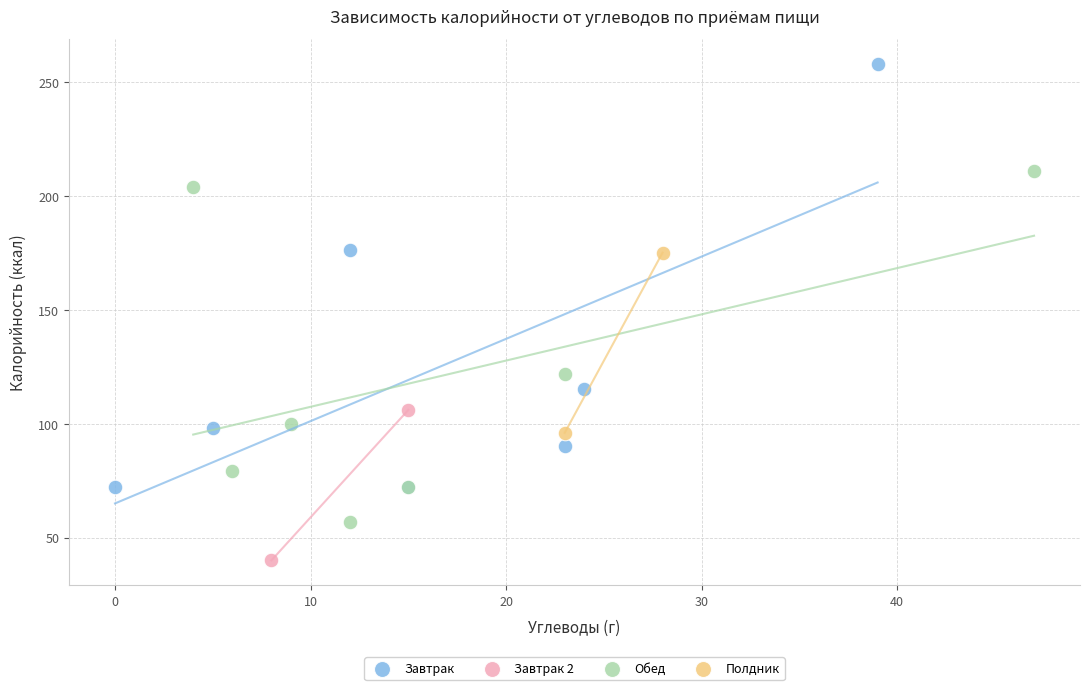

What are all the series names shown in the legend?

Завтрак, Завтрак 2, Обед, Полдник